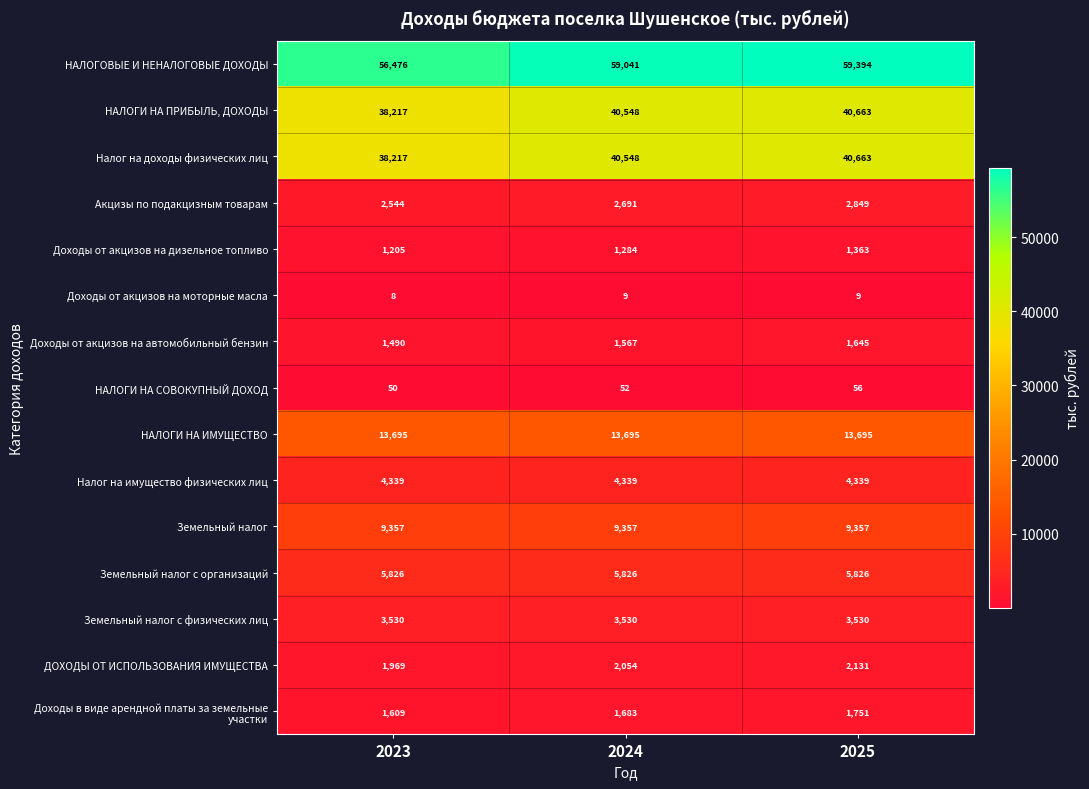

Which series has the largest total across all categories?

НАЛОГОВЫЕ И НЕНАЛОГОВЫЕ ДОХОДЫ